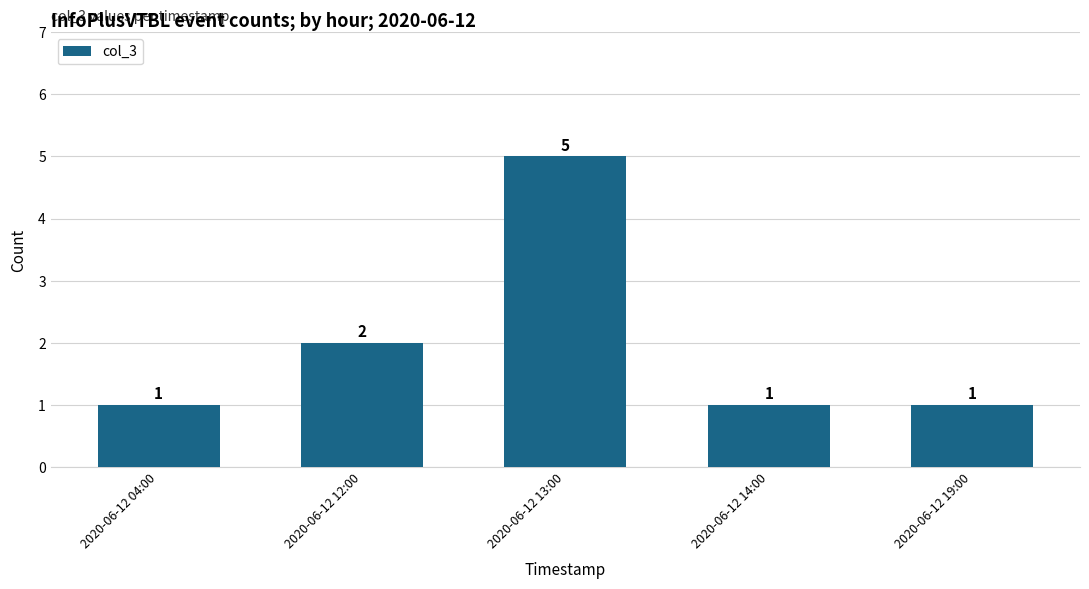

Reading right to left, what are all the values shown in this chart?

1	1	5	2	1